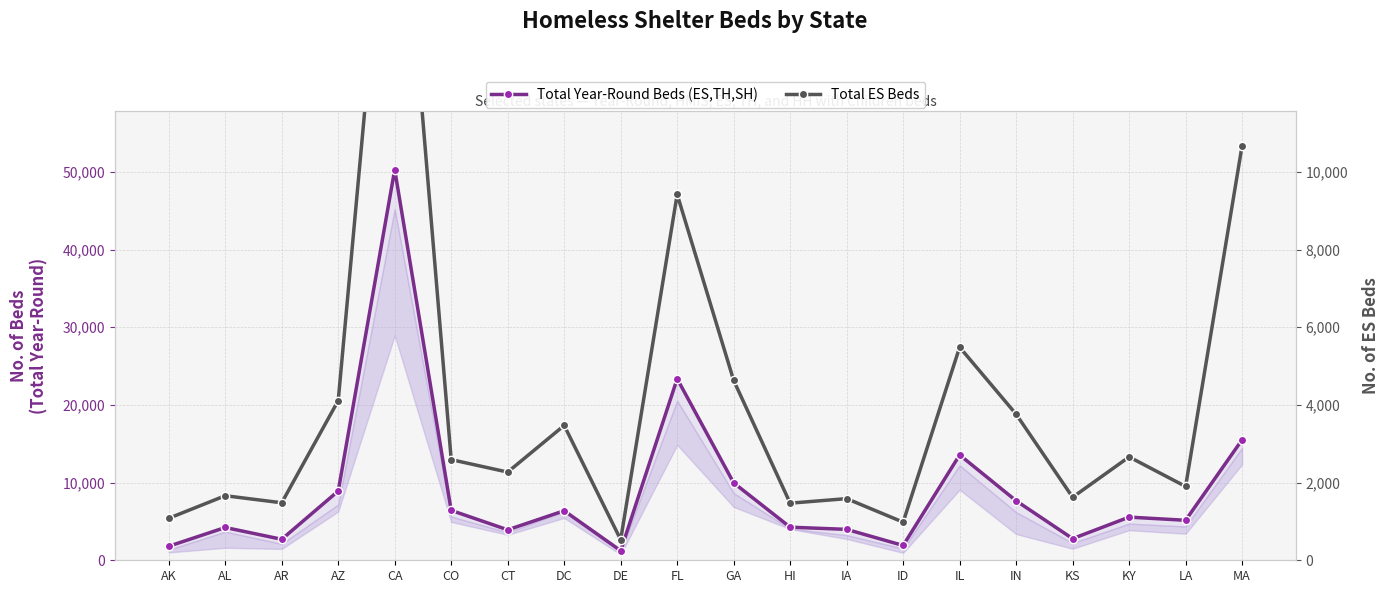

True or false: Total Year-Round Beds (ES,TH,SH) and Total ES Beds cross at least once.

False